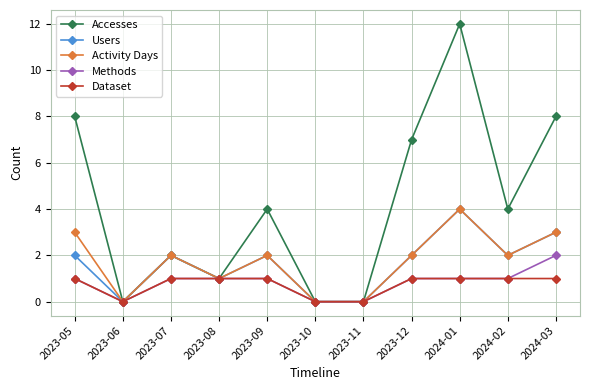

Reading left to right, extract all data points from this chart.

Accesses: 2023-05=8	2023-06=0	2023-07=2	2023-08=1	2023-09=4	2023-10=0	2023-11=0	2023-12=7	2024-01=12	2024-02=4	2024-03=8
Users: 2023-05=2	2023-06=0	2023-07=2	2023-08=1	2023-09=2	2023-10=0	2023-11=0	2023-12=2	2024-01=4	2024-02=2	2024-03=3
Activity Days: 2023-05=3	2023-06=0	2023-07=2	2023-08=1	2023-09=2	2023-10=0	2023-11=0	2023-12=2	2024-01=4	2024-02=2	2024-03=3
Methods: 2023-05=1	2023-06=0	2023-07=1	2023-08=1	2023-09=1	2023-10=0	2023-11=0	2023-12=1	2024-01=1	2024-02=1	2024-03=2
Dataset: 2023-05=1	2023-06=0	2023-07=1	2023-08=1	2023-09=1	2023-10=0	2023-11=0	2023-12=1	2024-01=1	2024-02=1	2024-03=1